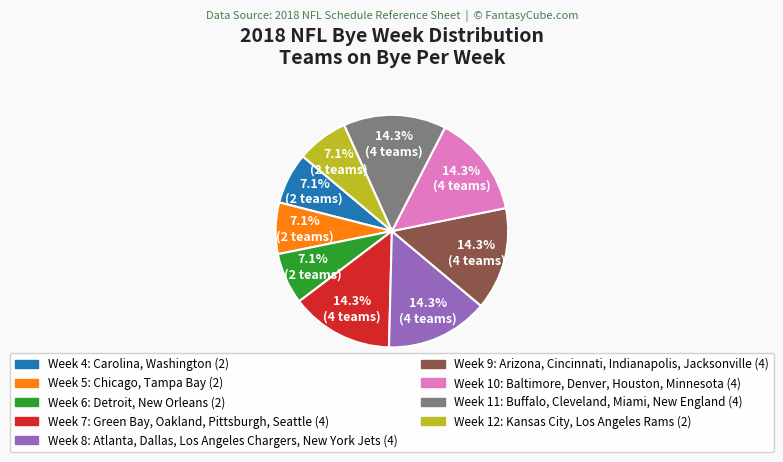

To the nearest percent, what percentage of the pie is Week 9?

14%